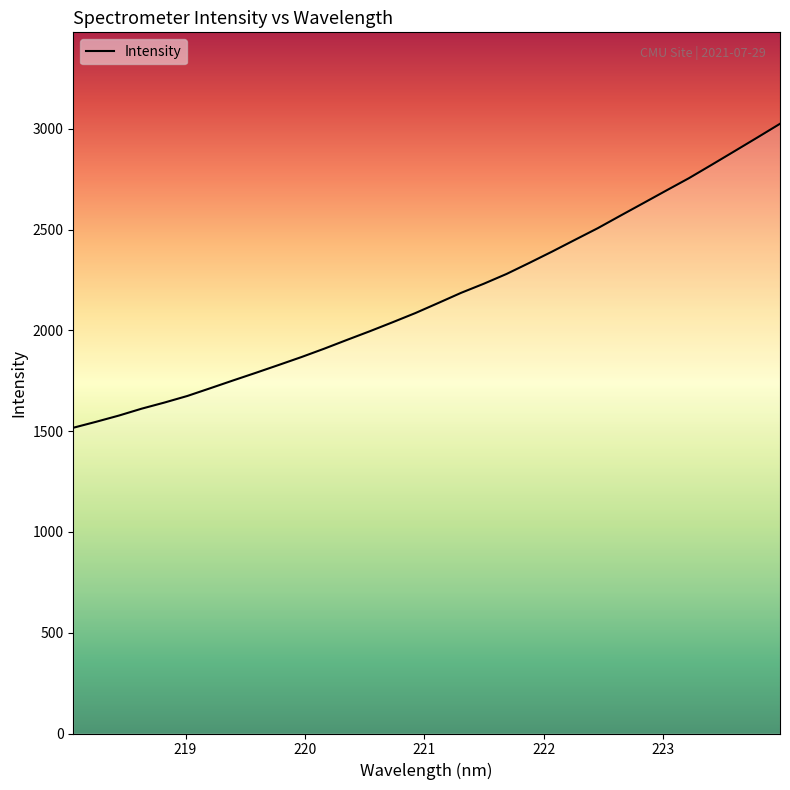

What is the maximum value shown in the chart?

3025.2